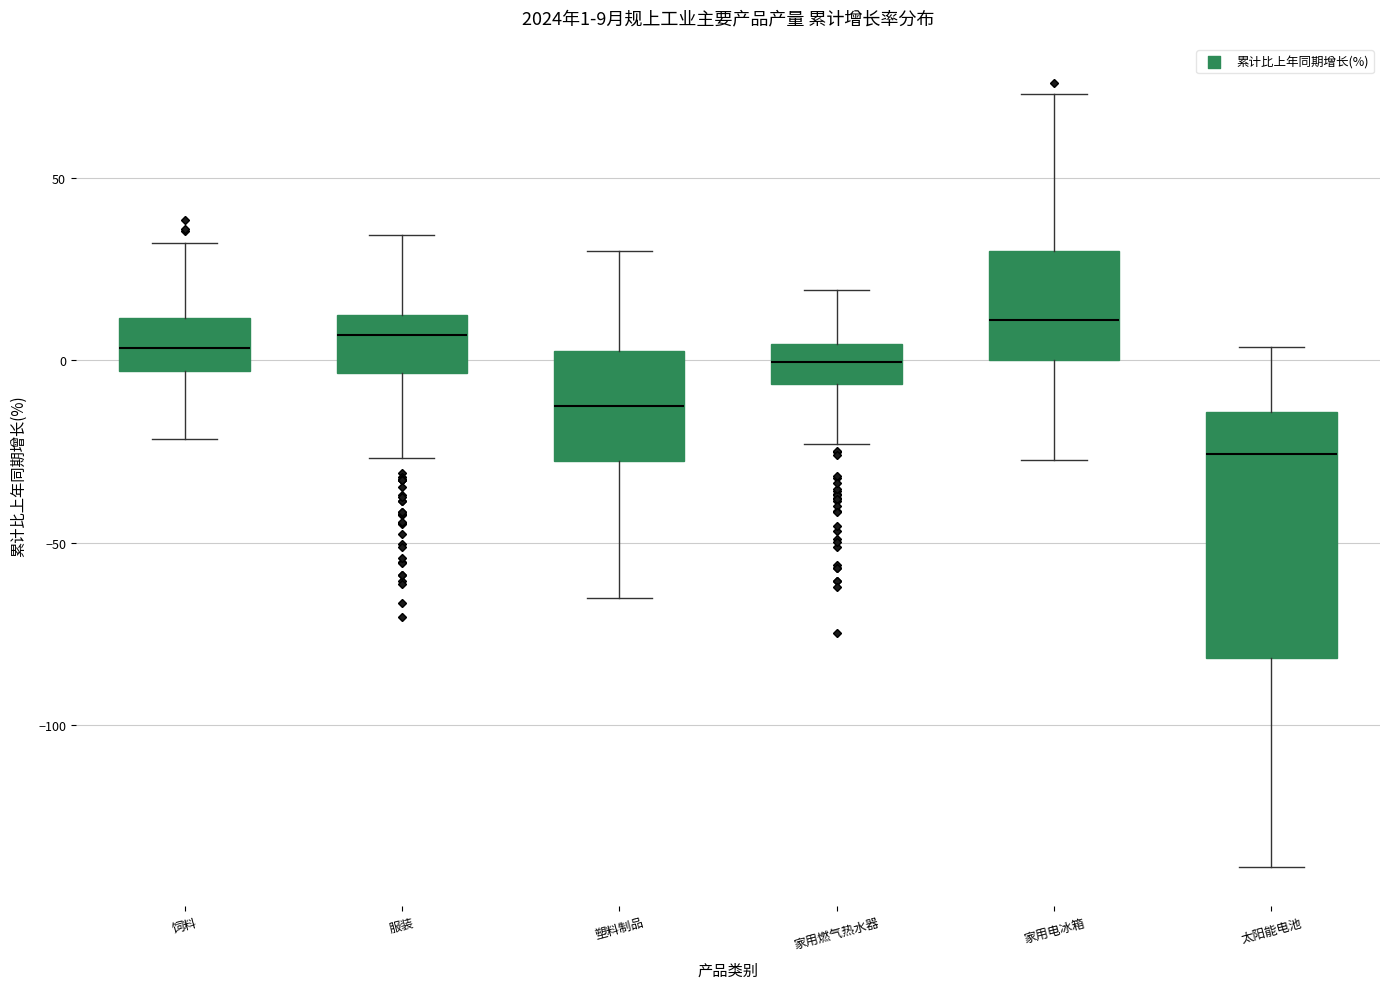

Comparing the boxes themselves (not the whiskers), which one is the tallest?

太阳能电池